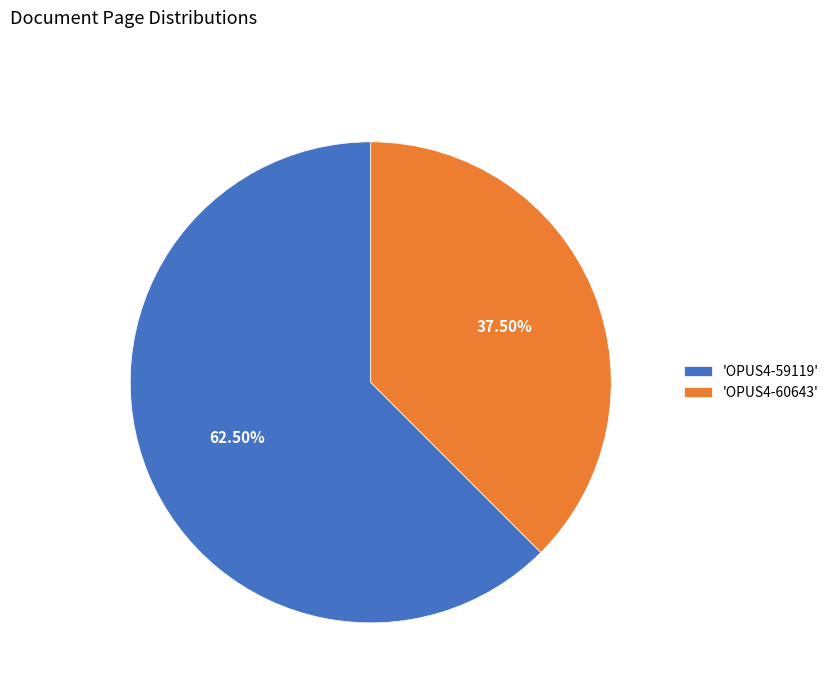

Which has a higher value, 'OPUS4-59119' or 'OPUS4-60643'?

'OPUS4-59119'